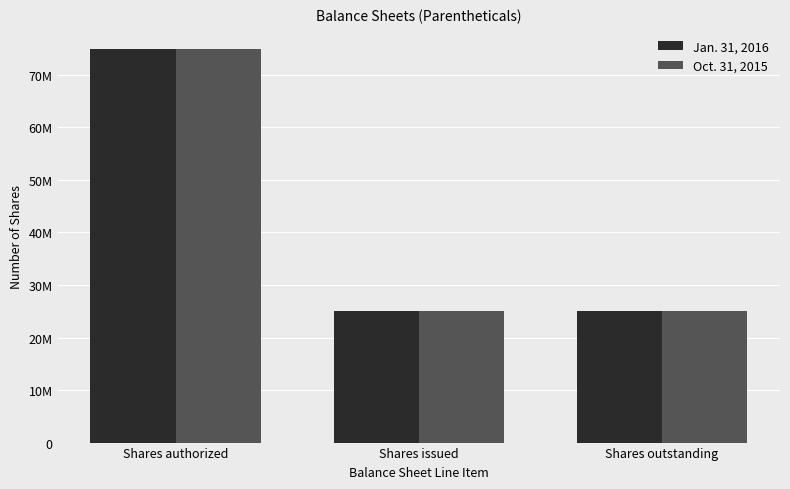

Are the bars grouped side by side (vs. stacked)?

Yes